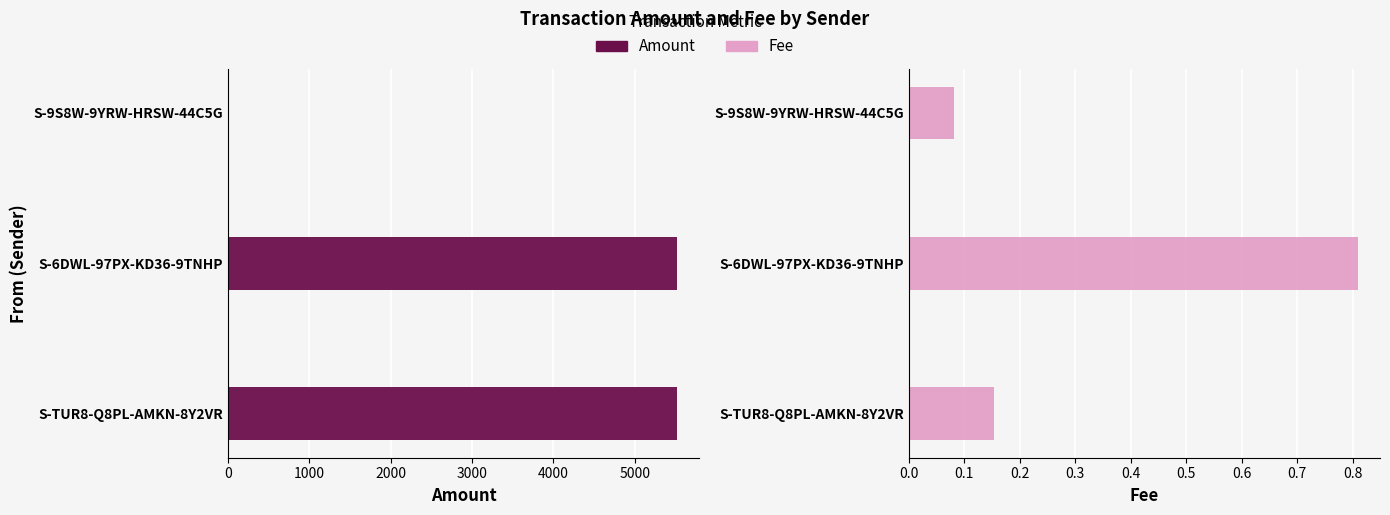

What is the maximum value for Amount?

5517.0